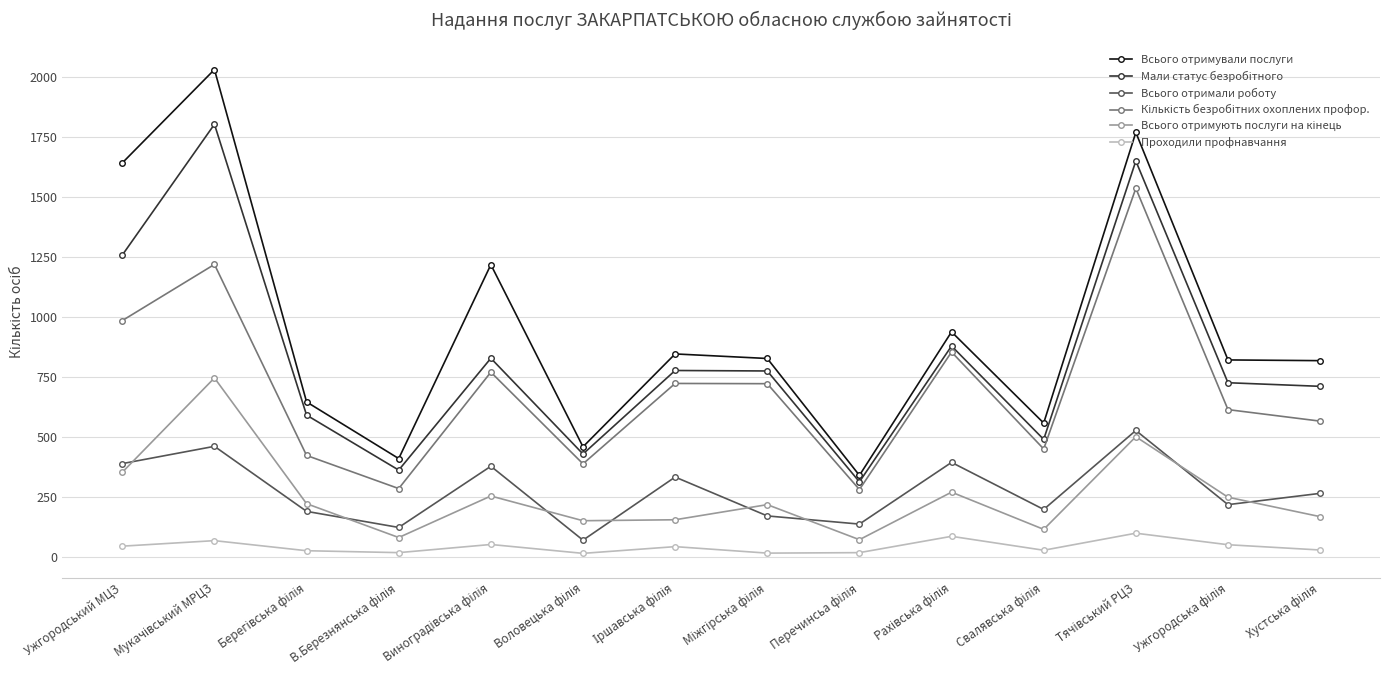

Which series has the largest range (max minus min)?

Всього отримували послуги